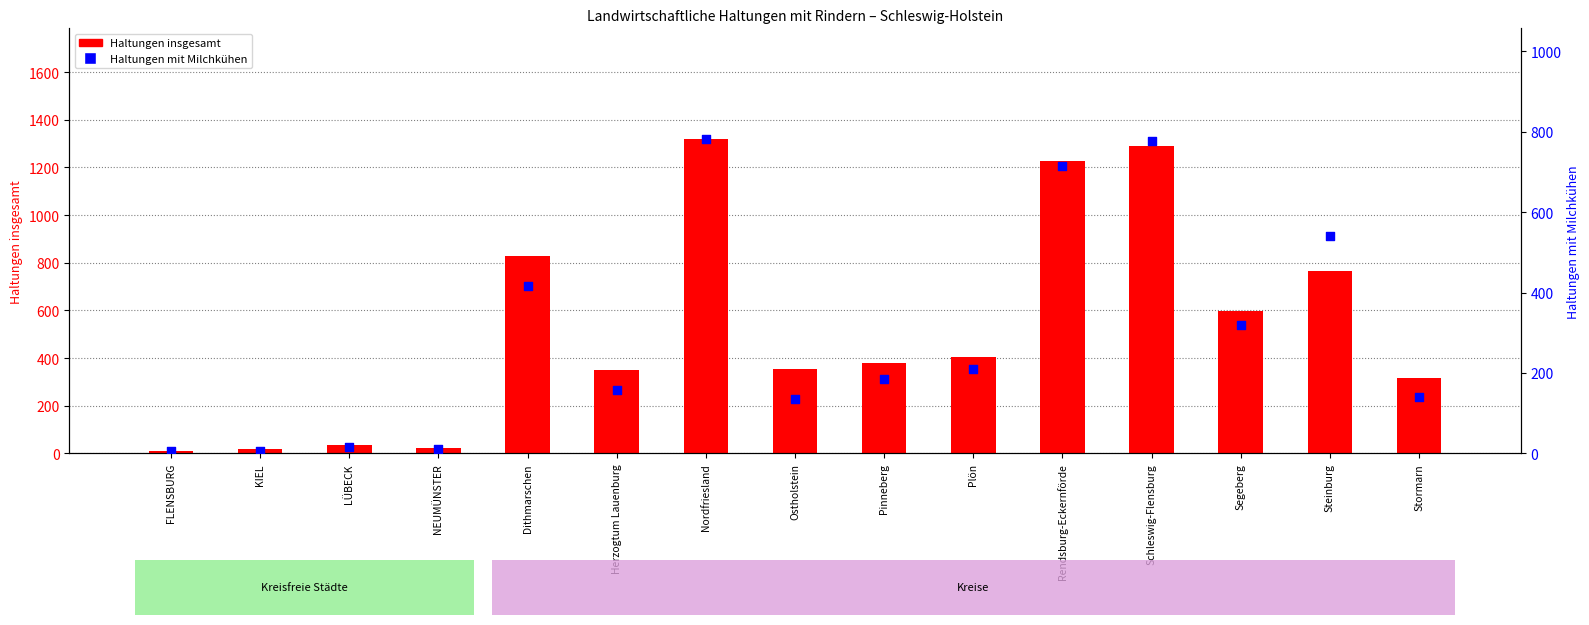

What is the total value across all series at Segeberg?

918